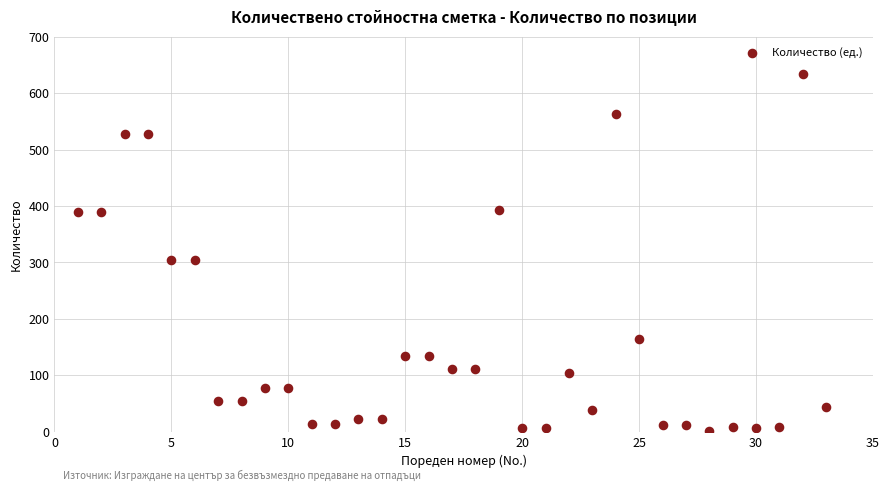

What is the range of X values (max minus min)?

32.0